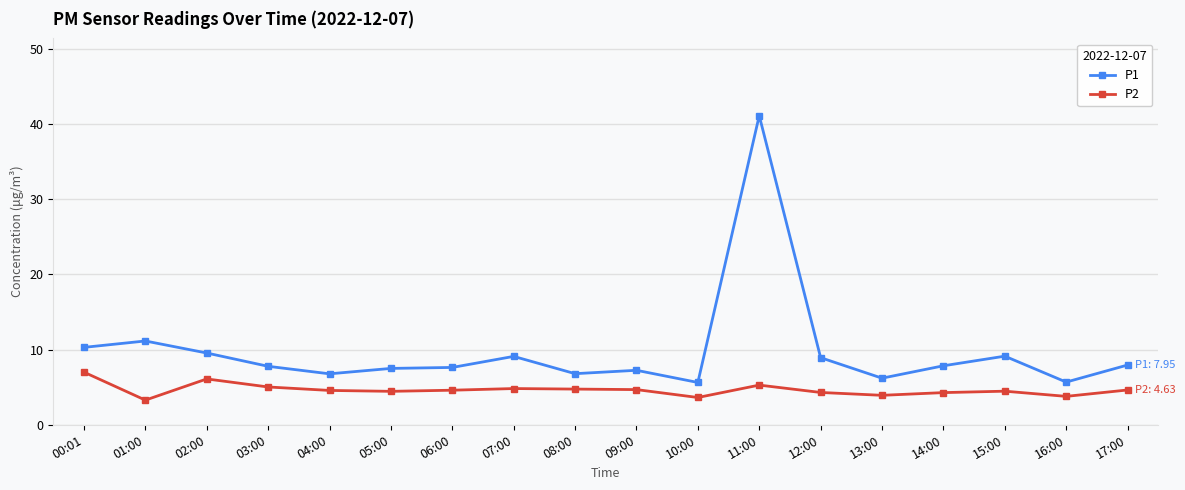

The value of P2 at 14:00 is 4.3. True or false?

True